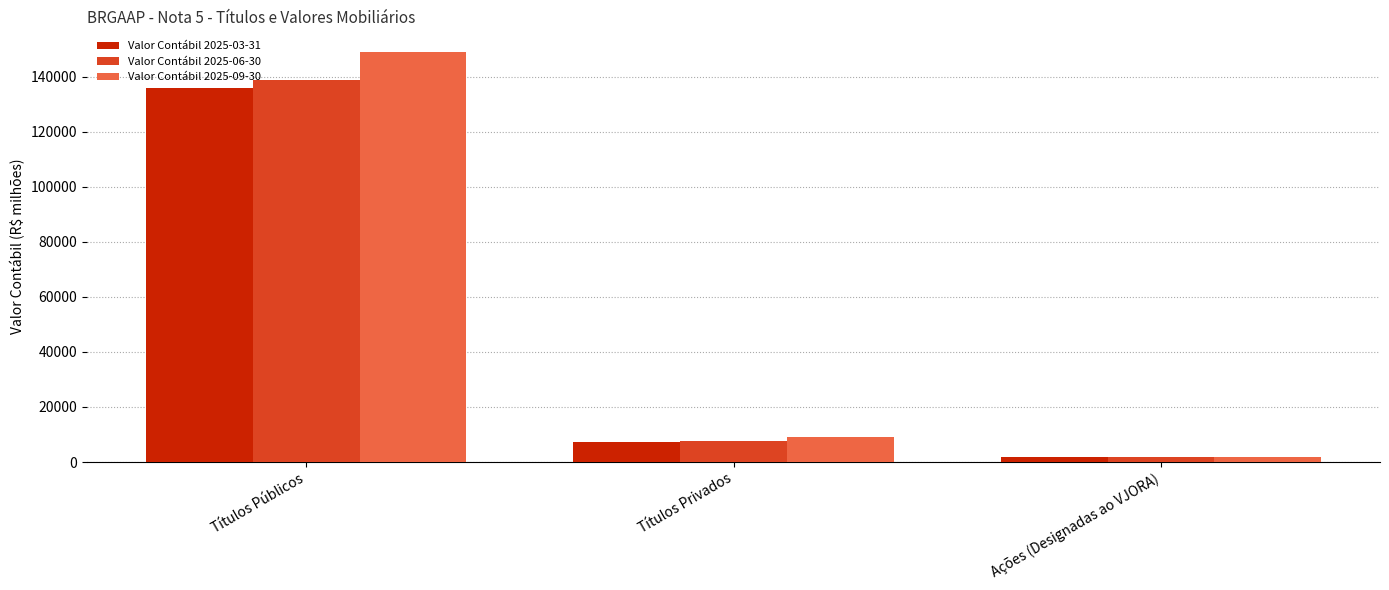

At which category is the sum across all series the highest?

Títulos Públicos